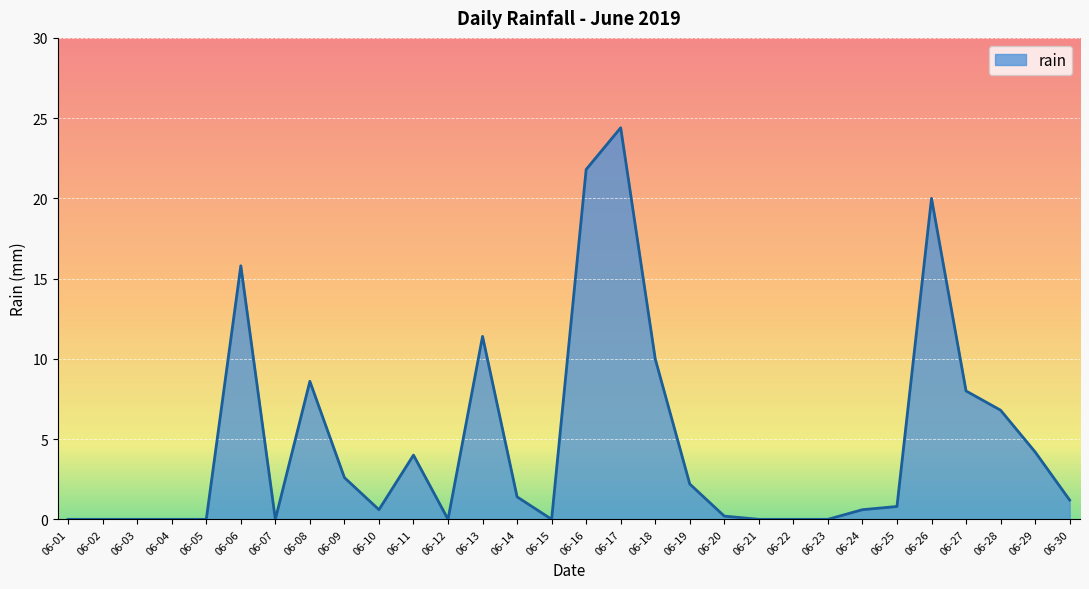

Between 06-09 and 06-25, which is larger?

06-09